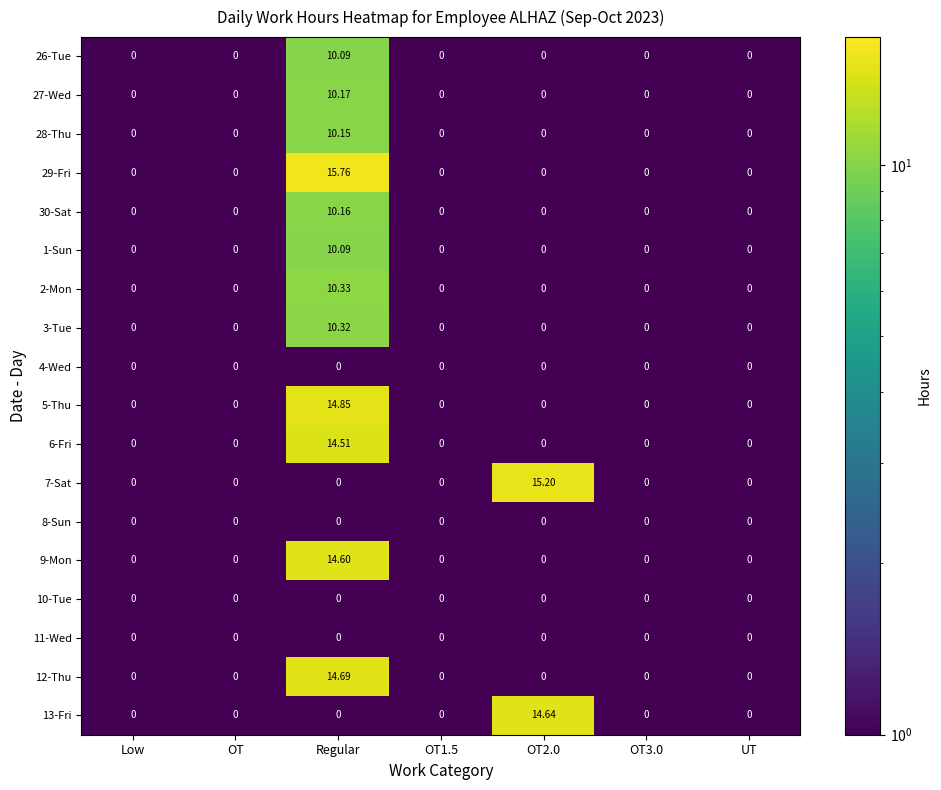

Is the value of 11-Wed at OT2.0 greater than the value of 29-Fri at Regular?

No